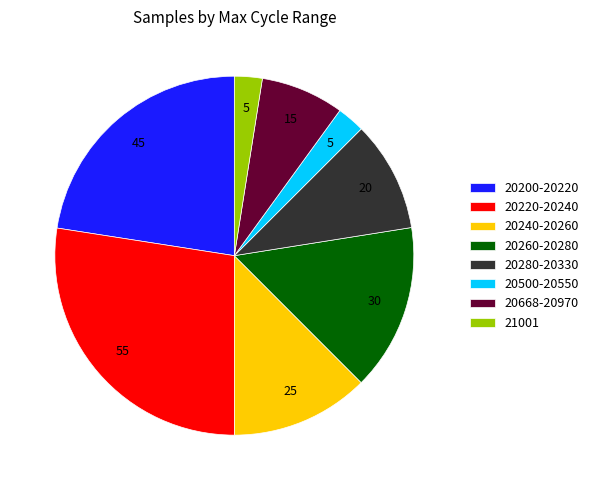

How many segments does this pie chart have?

8